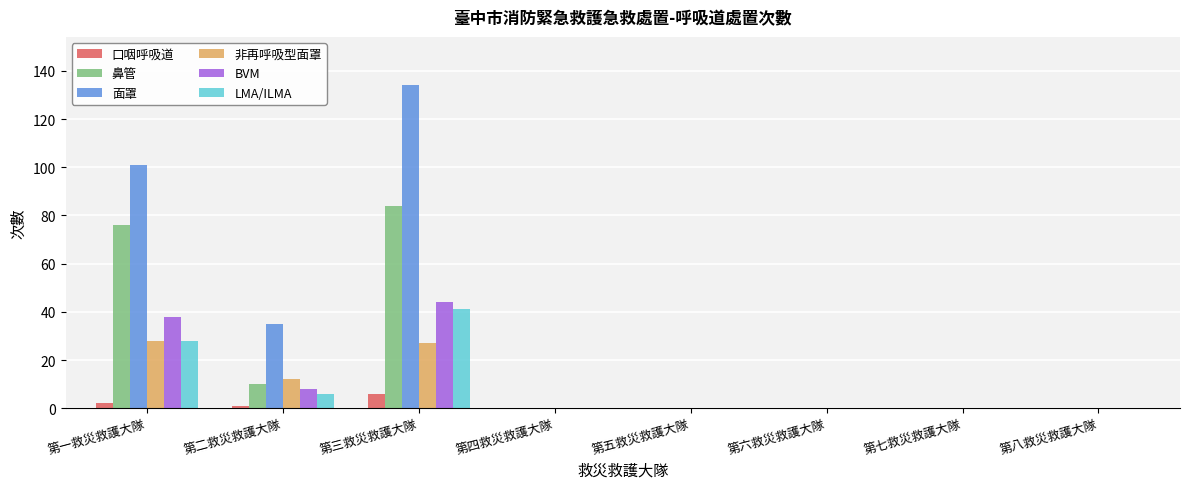

Which series has the widest spread of values?

面罩